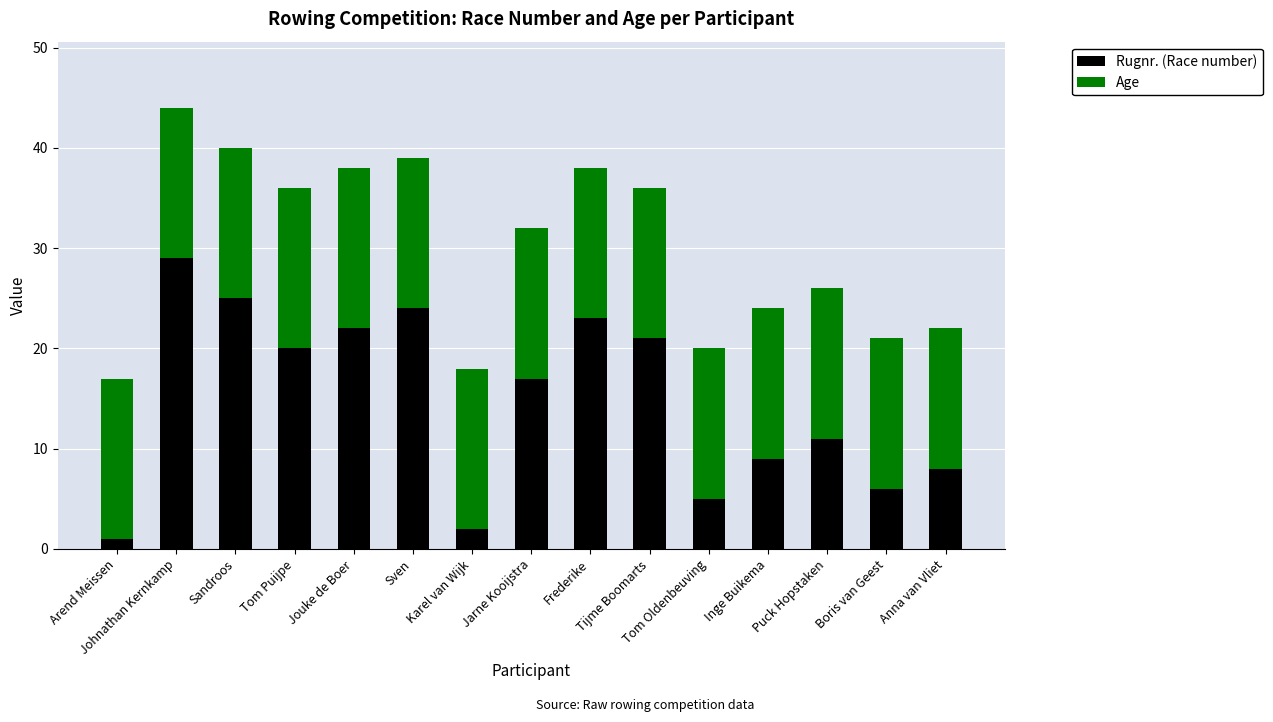

What is the highest value of the Rugnr. (Race number) series?

29